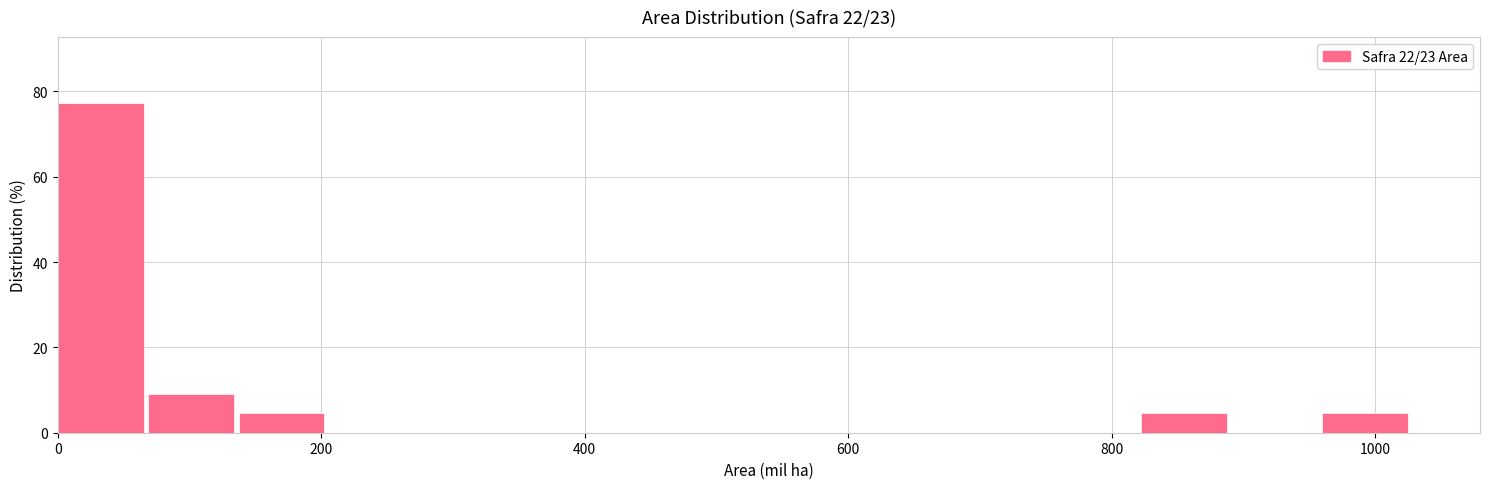

Read against the x-axis, roughly where is the centre of the tallest bar?

40